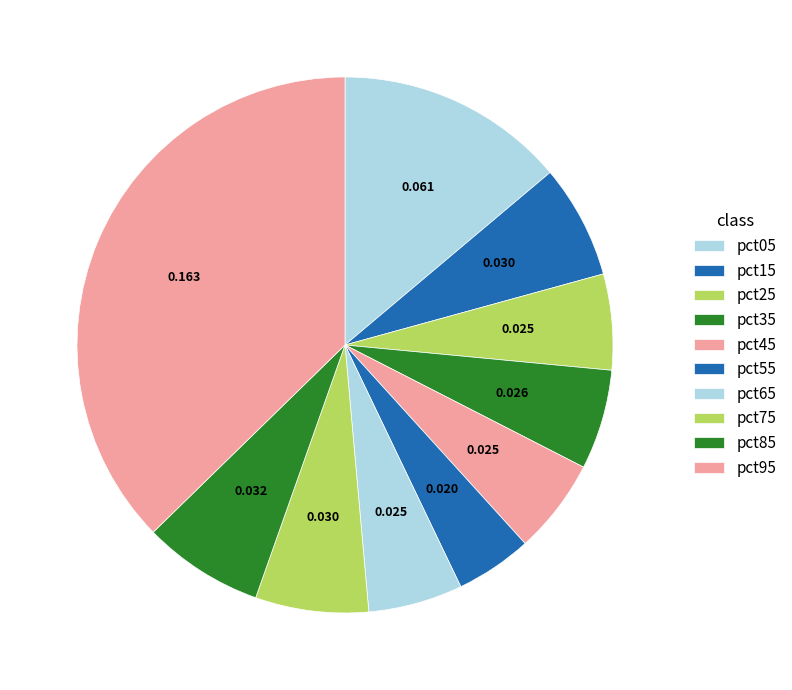

To the nearest percent, what percentage of the pie is pct45?

6%